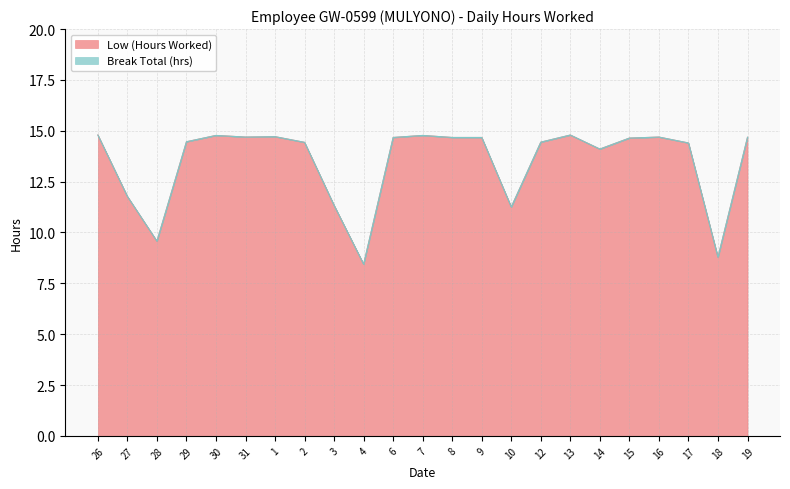

What is the sum of all values?

309.5